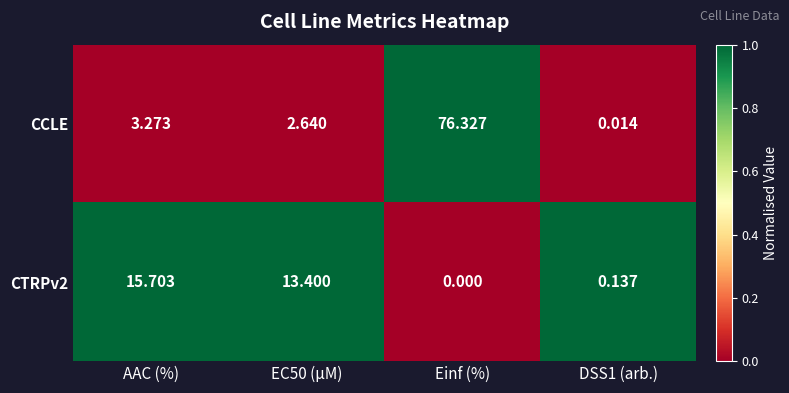

Between Einf (%) and DSS1 (arb.), which series saw the biggest shift?

CCLE